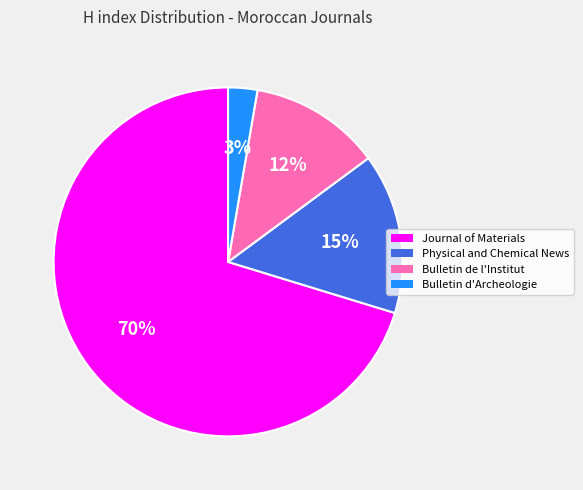

What percentage is the Physical and Chemical News slice, to the nearest percent?

15%